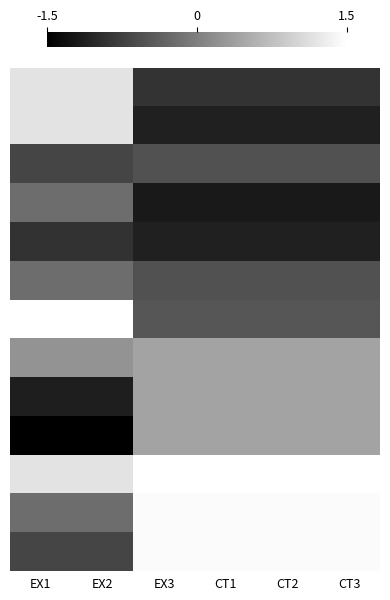

How many distinct data groups are displayed?

13